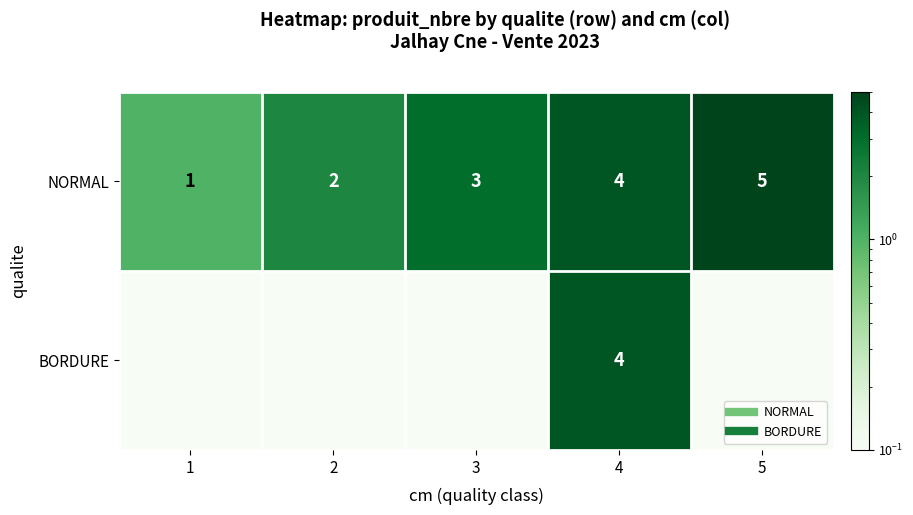

At how many categories does at least one series exceed 1?

4